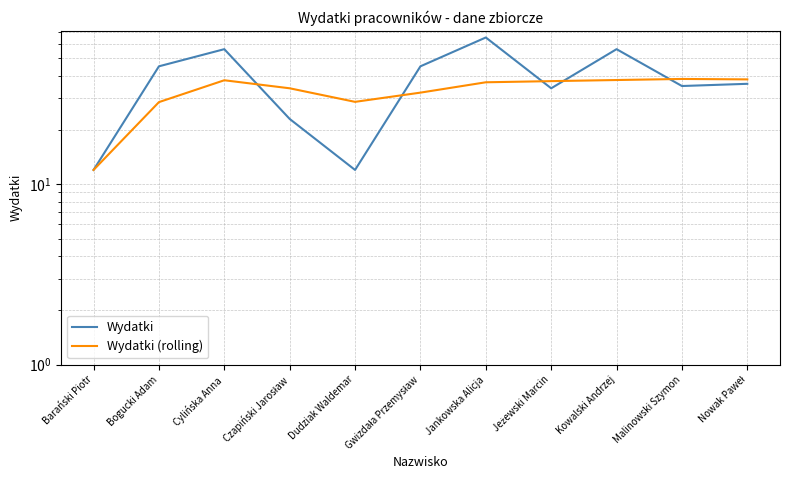

True or false: Wydatki has more than 1 points higher than both neighbors.

True